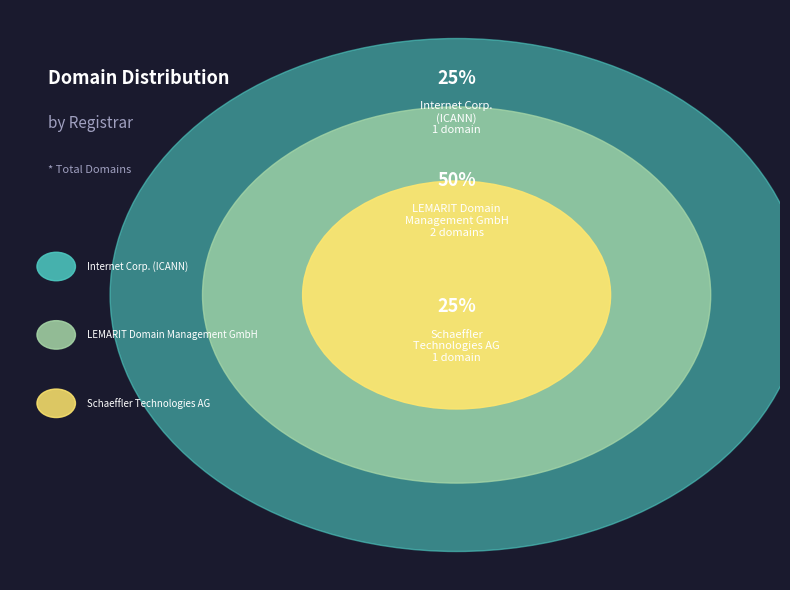

Count the number of slices in the pie.

3